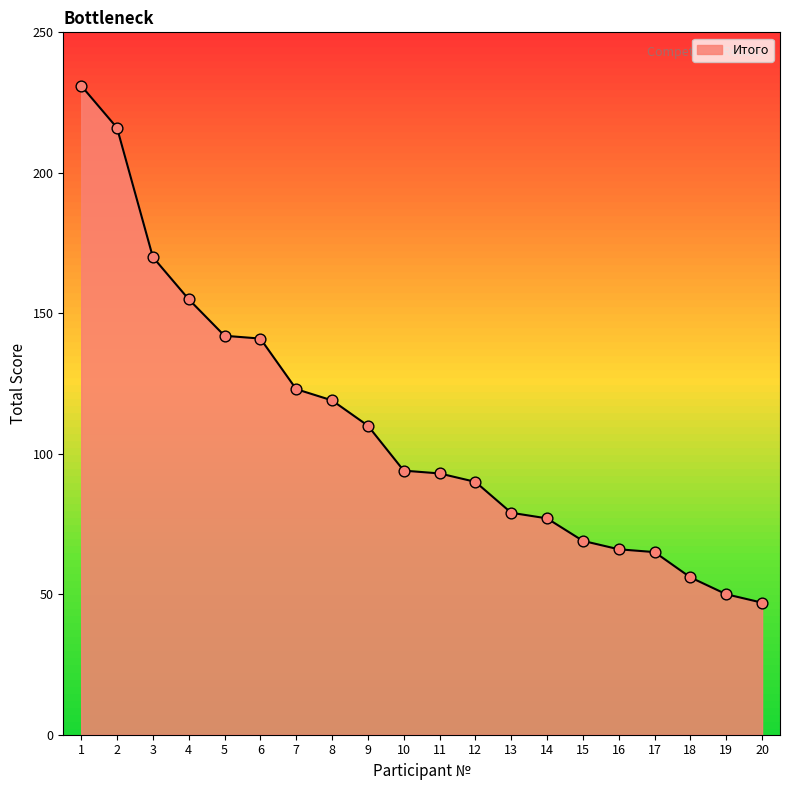

Which has a higher value, 15 or 12?

12